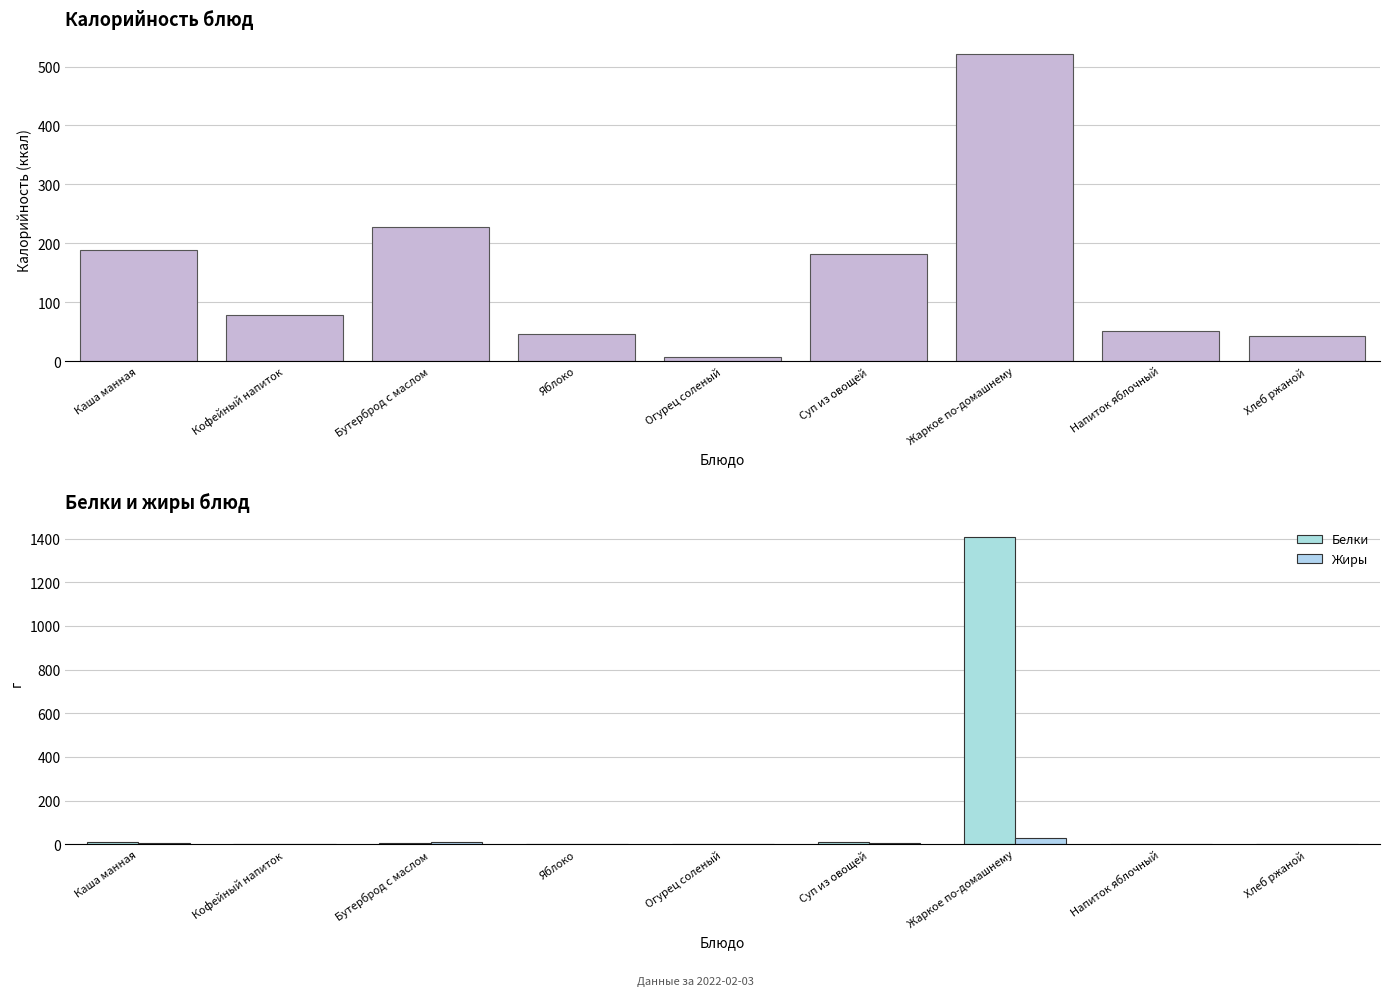

What are all the series names shown in the legend?

Калорийность, Белки, Жиры